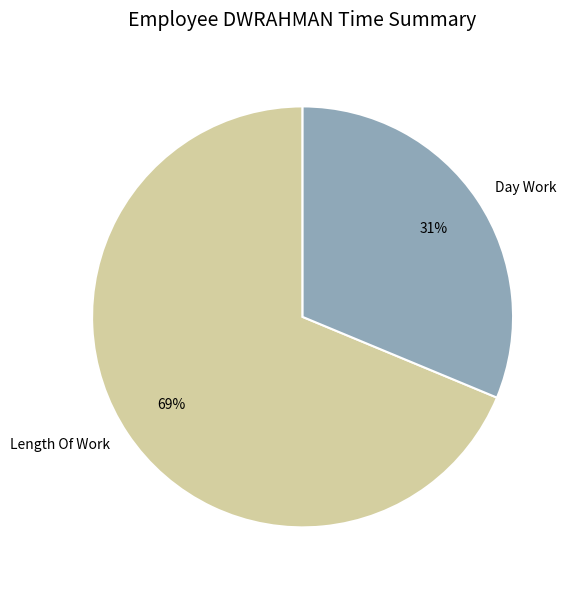

To the nearest percent, what is the combined percentage of Day Work and Length Of Work?

100%